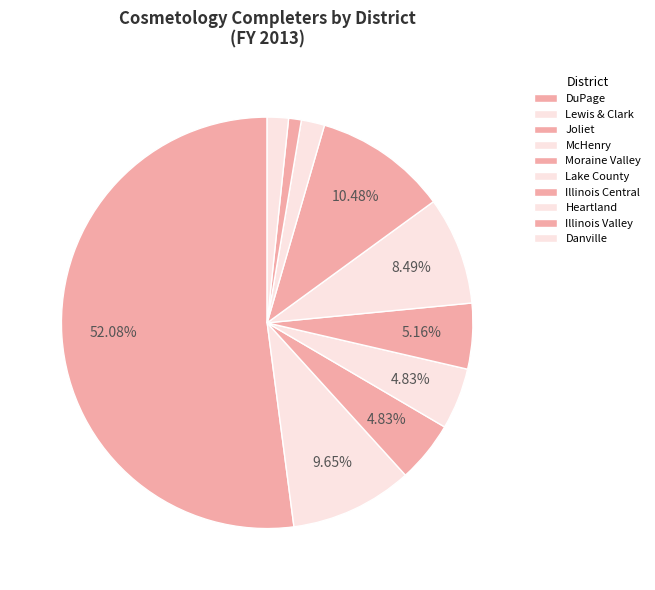

Which slice represents more than half of the pie?

DuPage